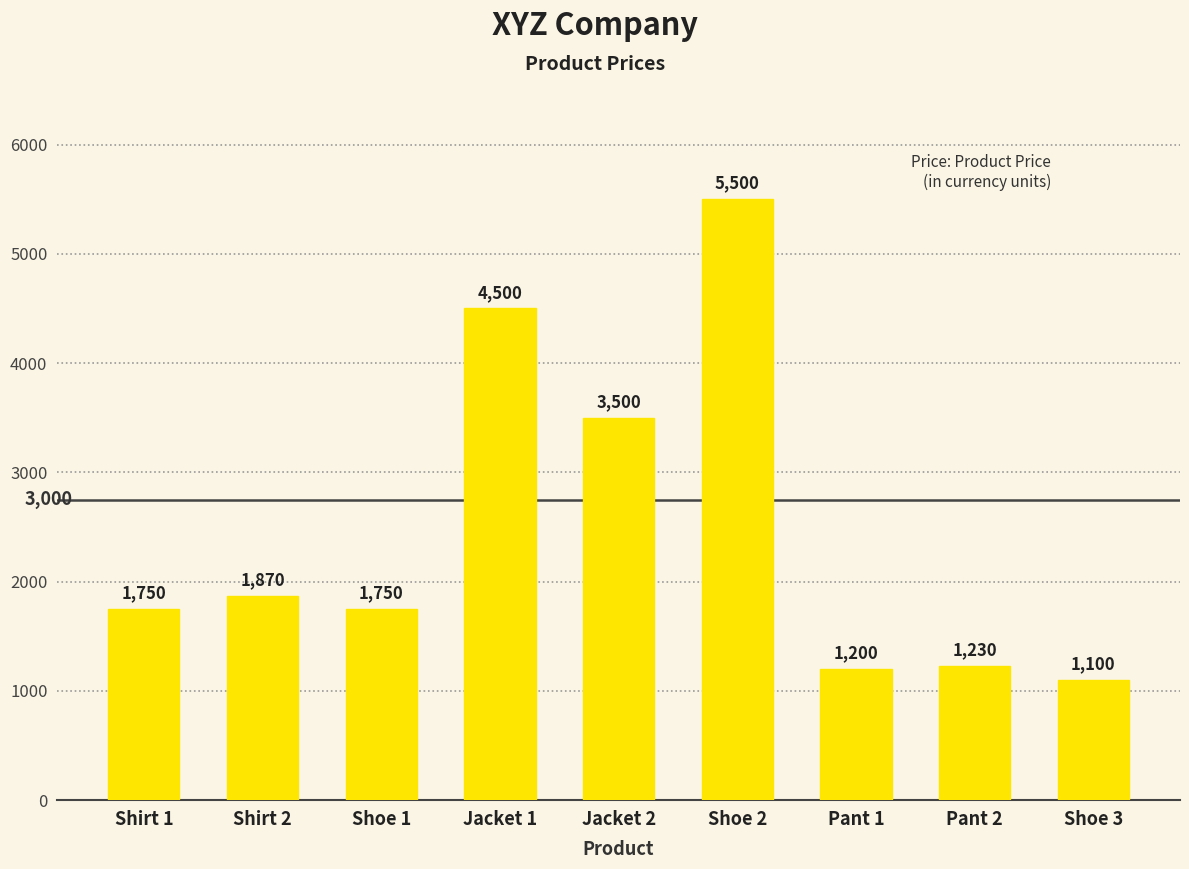

The value at Shirt 1 is 1750. True or false?

True